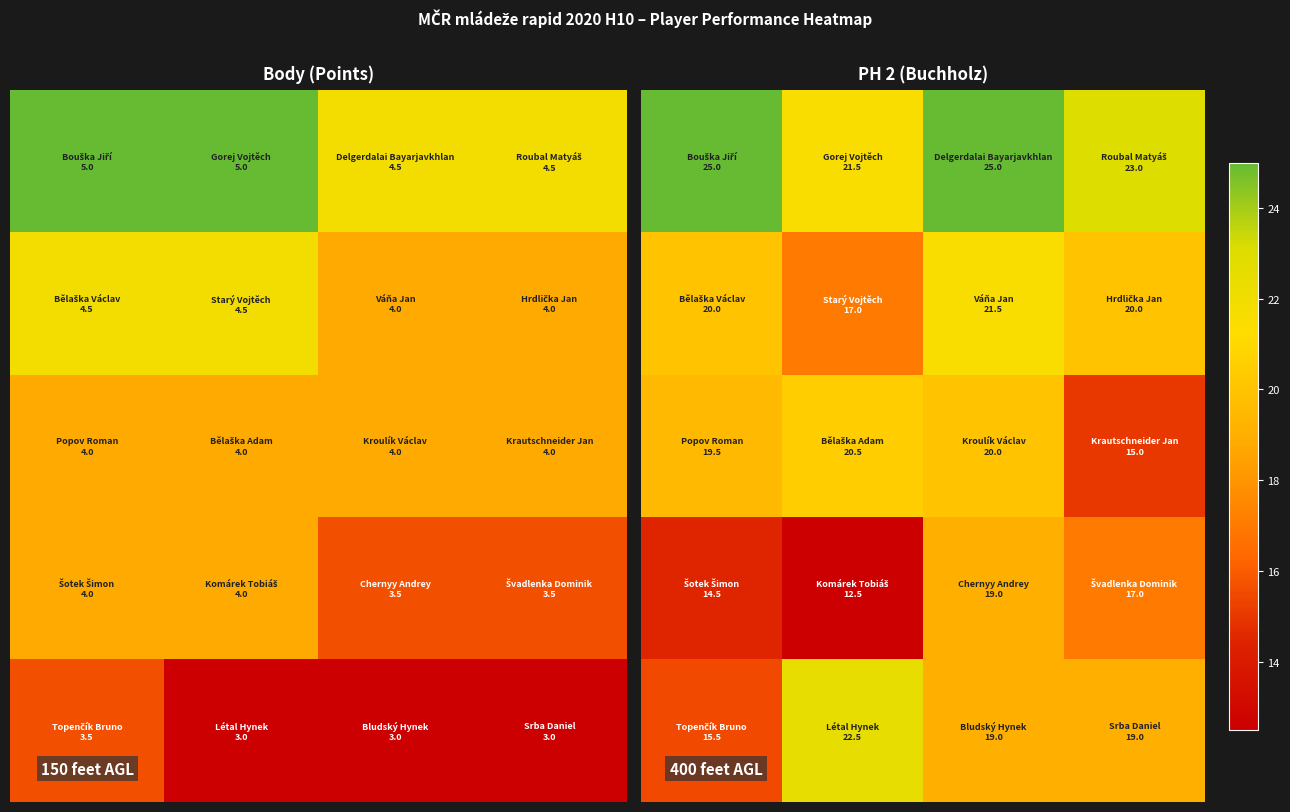

How many data points does each series have?

4